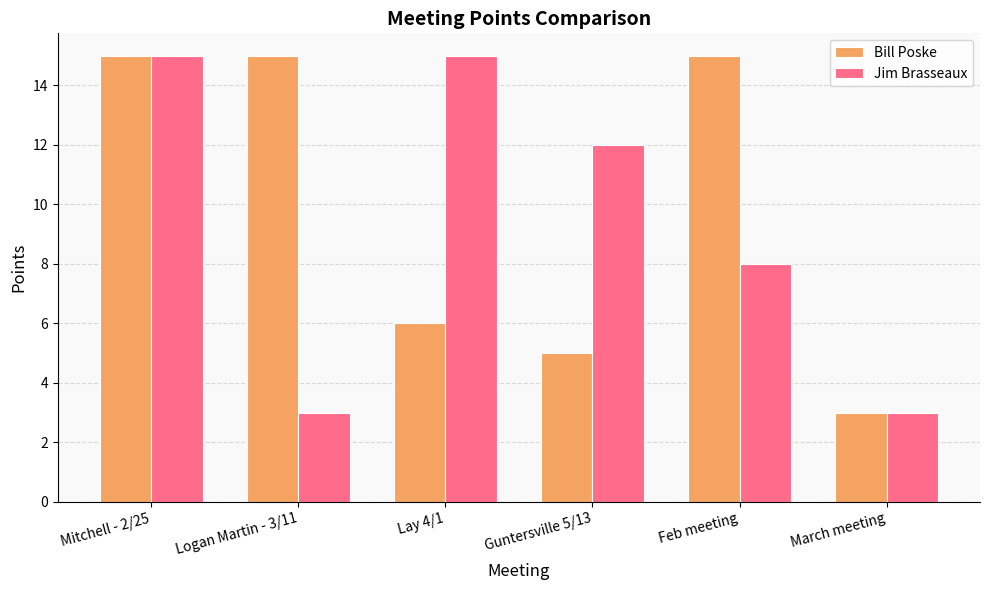

Reading left to right, list all the values displayed in this chart.

Bill Poske: 15	15	6	5	15	3
Jim Brasseaux: 15	3	15	12	8	3